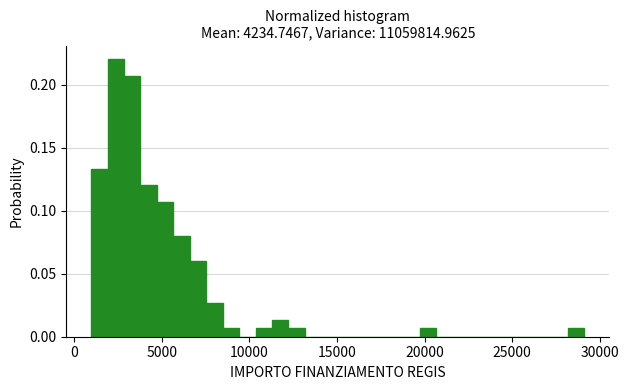

Read against the x-axis, roughly where is the centre of the tallest bar?

2500